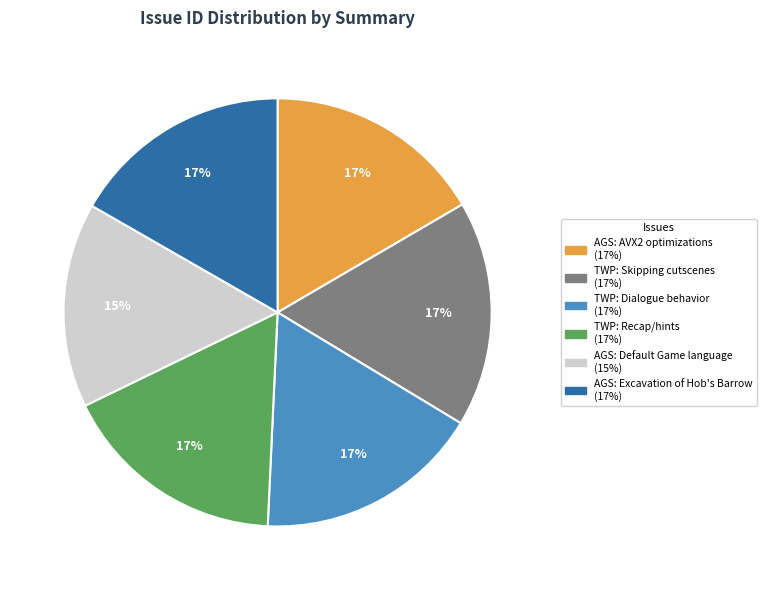

What percentage is the TWP: Dialogue behavior slice, to the nearest percent?

17%